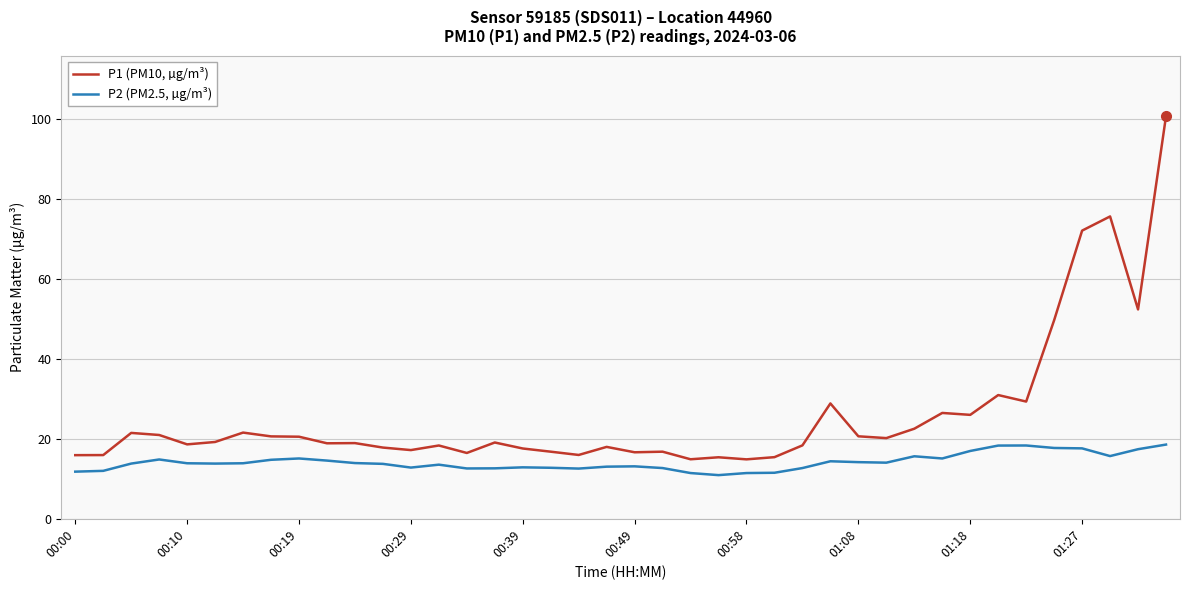

What is the difference between the maximum and minimum values in the P1 (PM10, µg/m³) series?

85.9